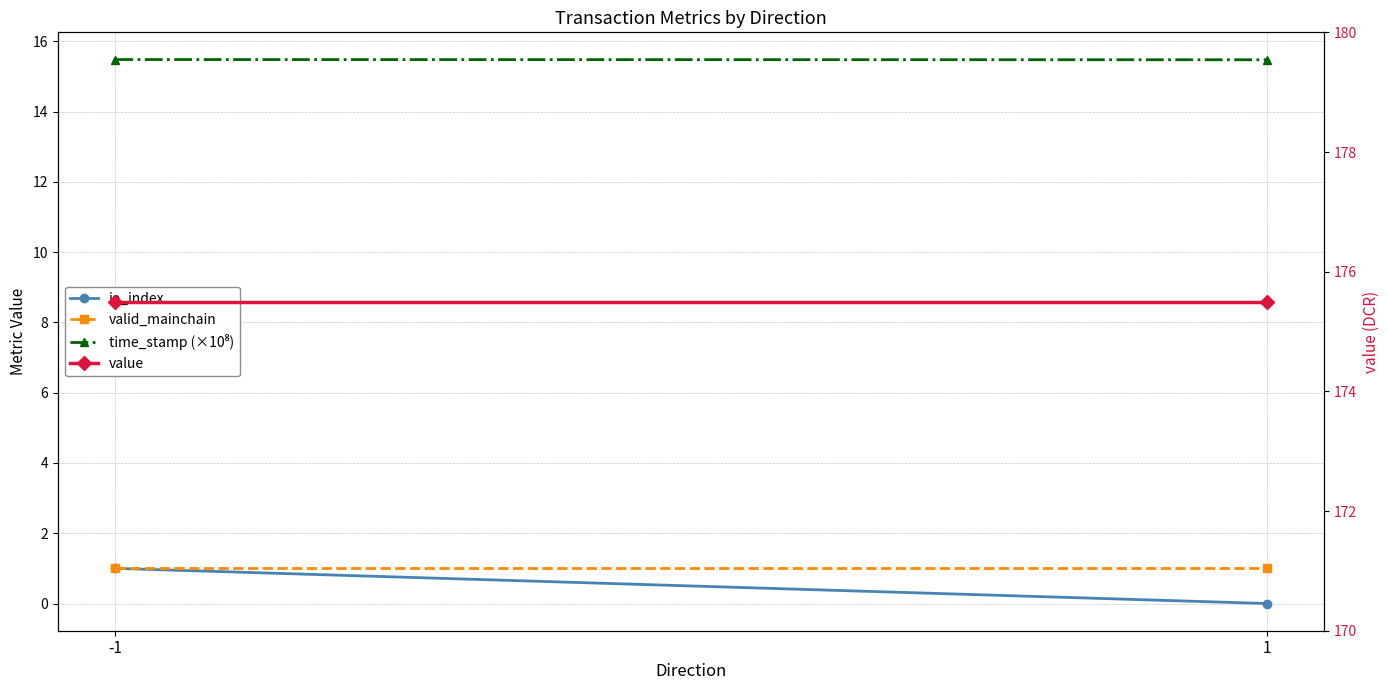

What is the spread (max minus min) of values at -1?

174.5